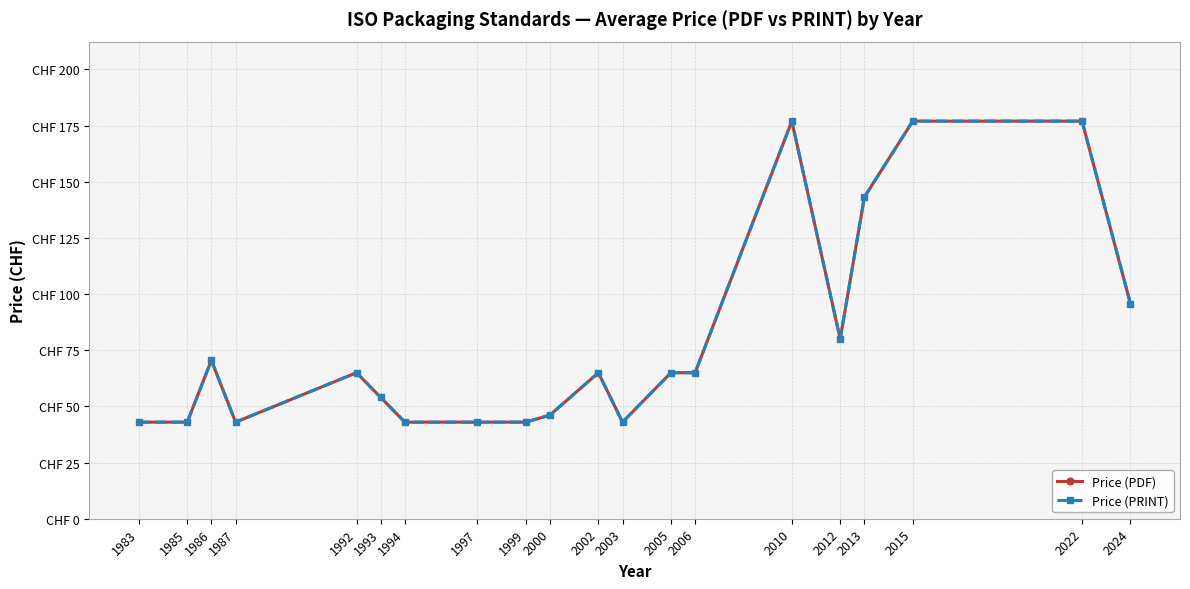

What is the sum of all Price (PRINT) values?

1581.6